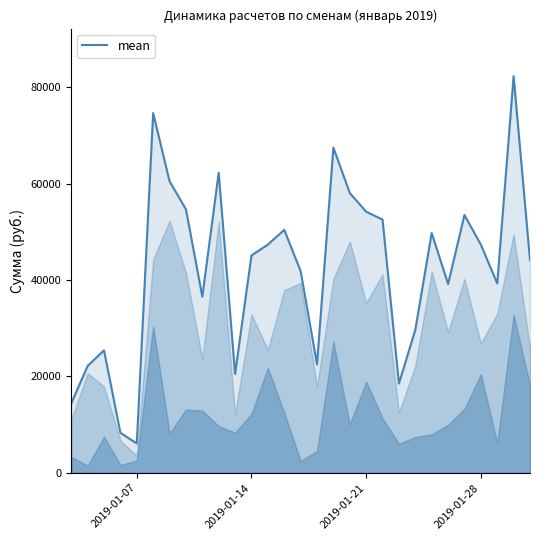

What is the maximum value shown in the chart?

82305